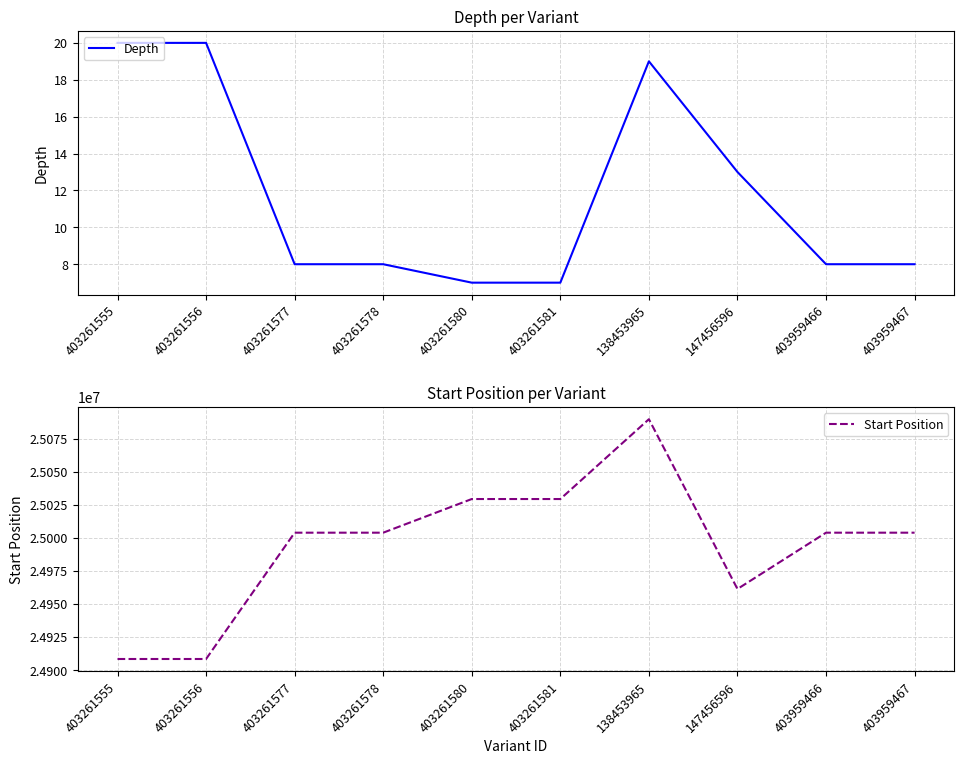

True or false: Start Position and Depth intersect in this chart.

False